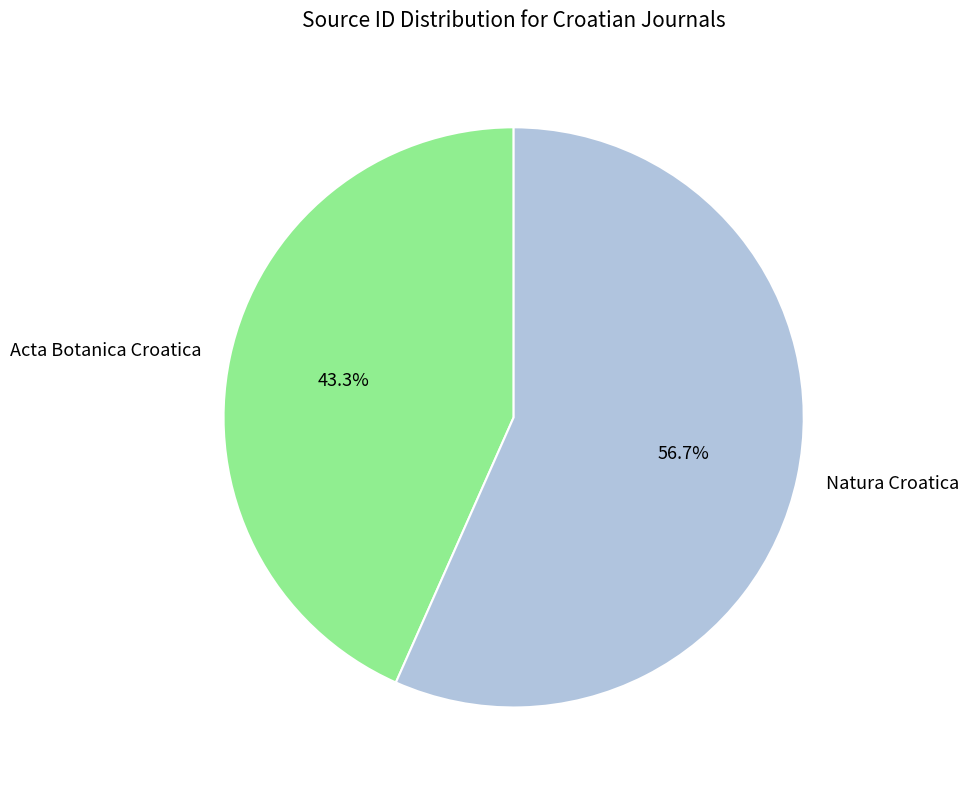

What percentage is the Acta Botanica Croatica slice, to the nearest percent?

43%